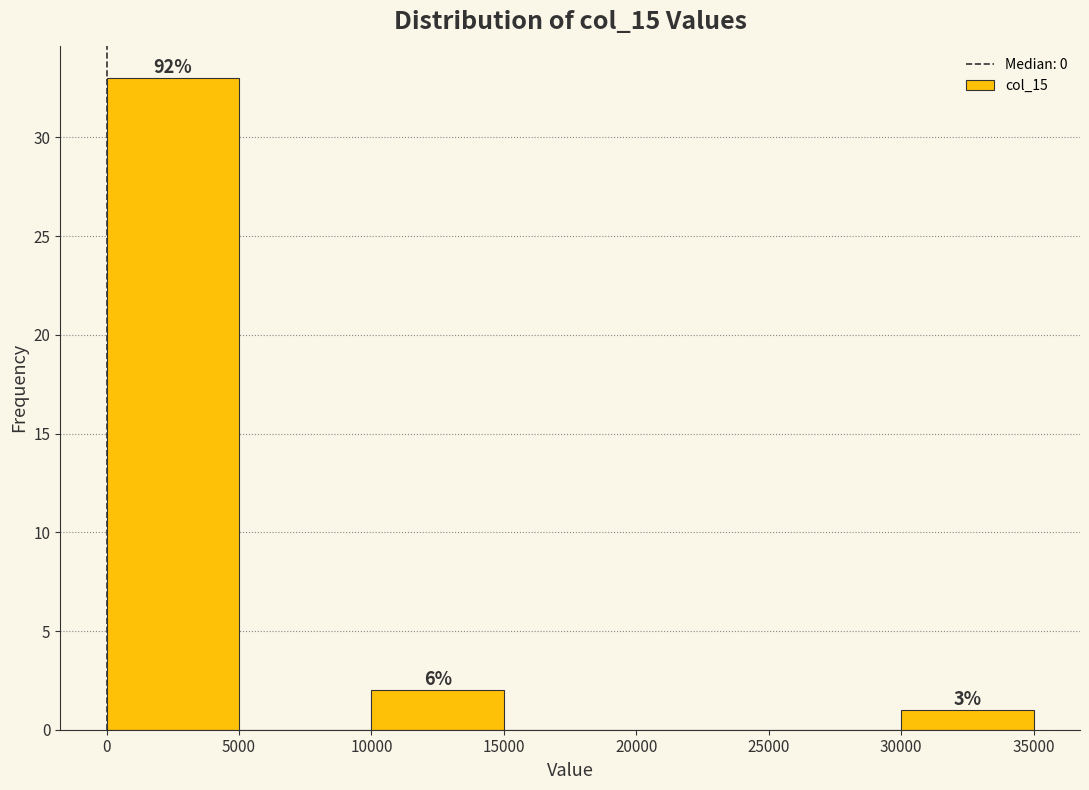

Over which range of the x-axis is the bar tallest?

0 to 5000